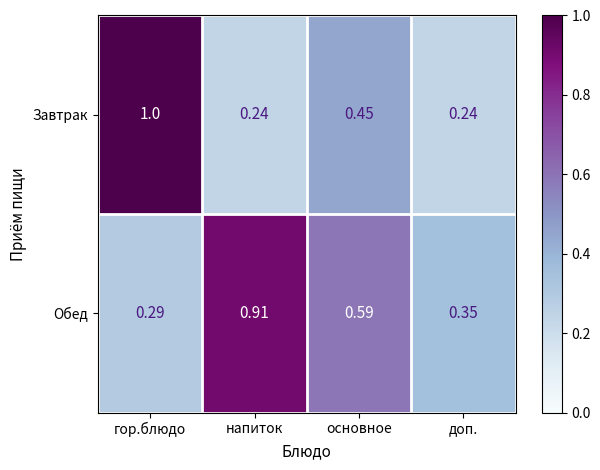

At how many categories does at least one series exceed 0?

4